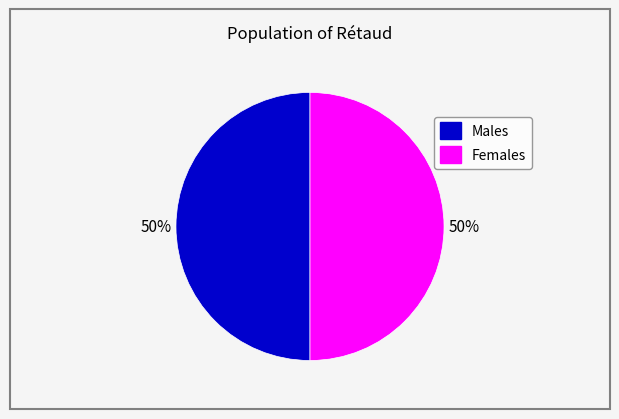

To the nearest percent, what is the average slice percentage?

50%